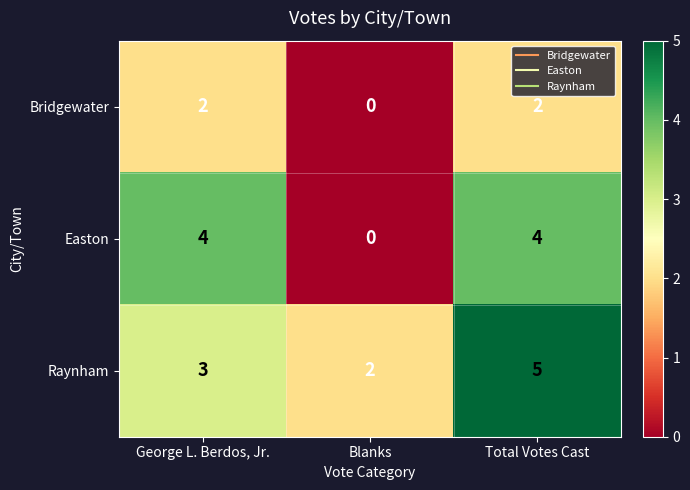

The Bridgewater series shows 2 at George L. Berdos, Jr.. True or false?

True